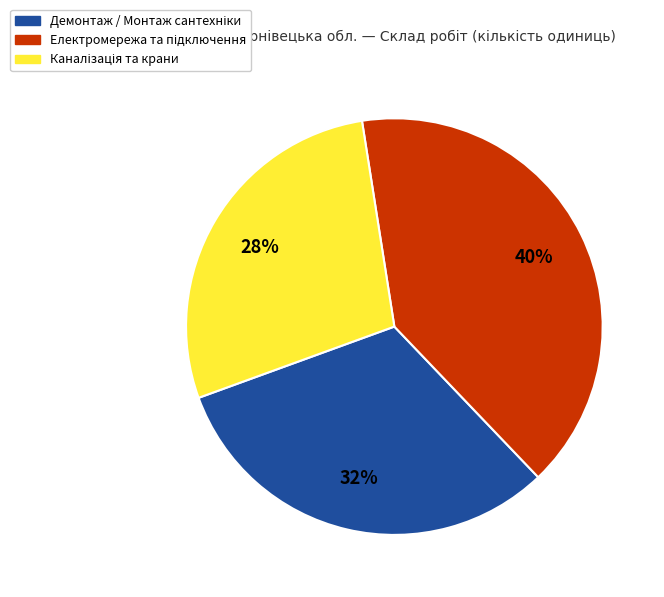

To the nearest percent, what is the difference between the largest and smallest slice percentages?

12%